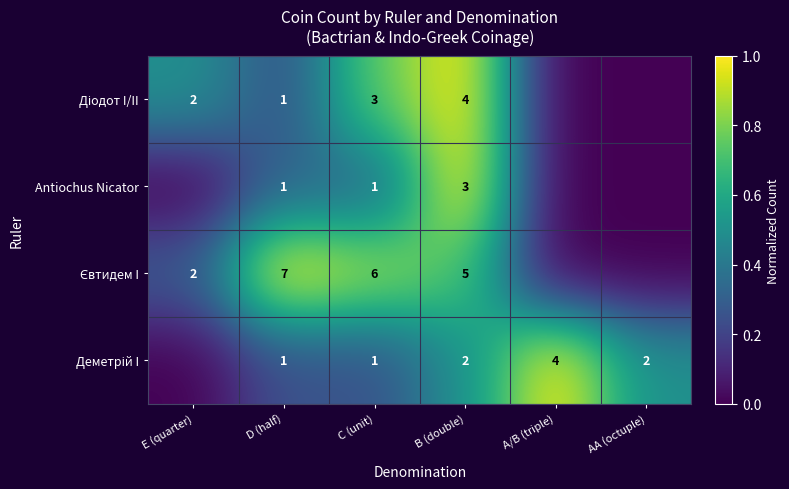

The Antiochus Nicator series shows 0 at D (half). True or false?

False